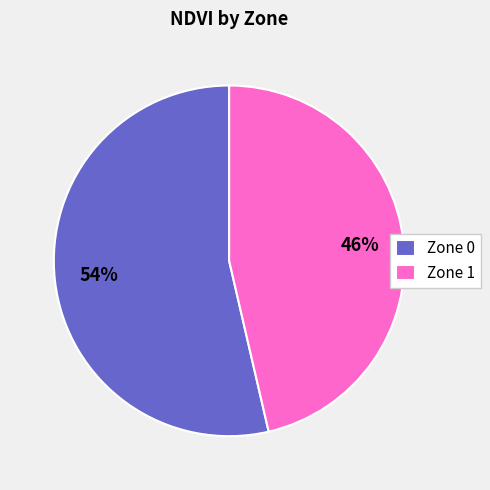

Count the number of slices in the pie.

2